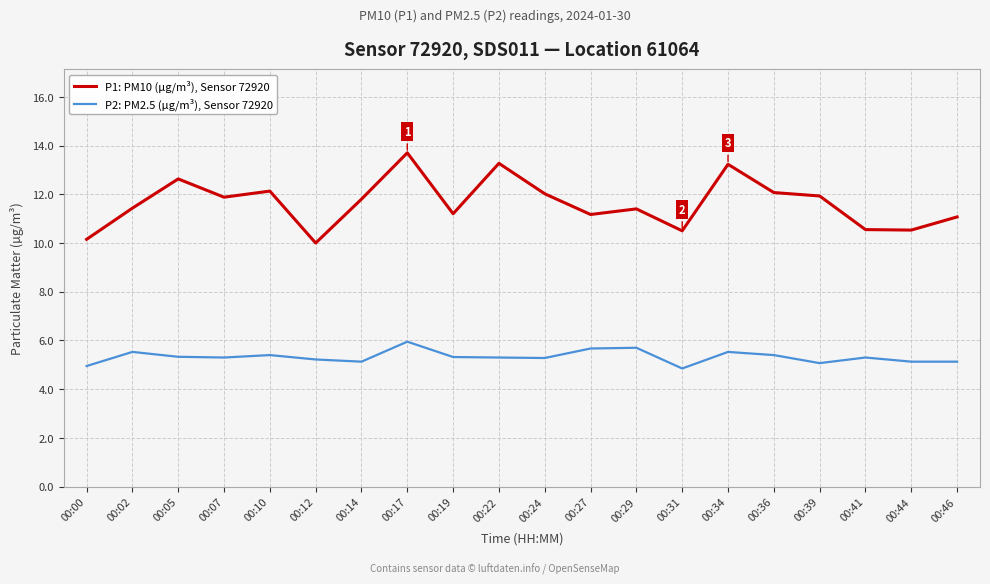

True or false: P1: PM10 (µg/m³), Sensor 72920 has a value of 13.3 at 00:22.

True